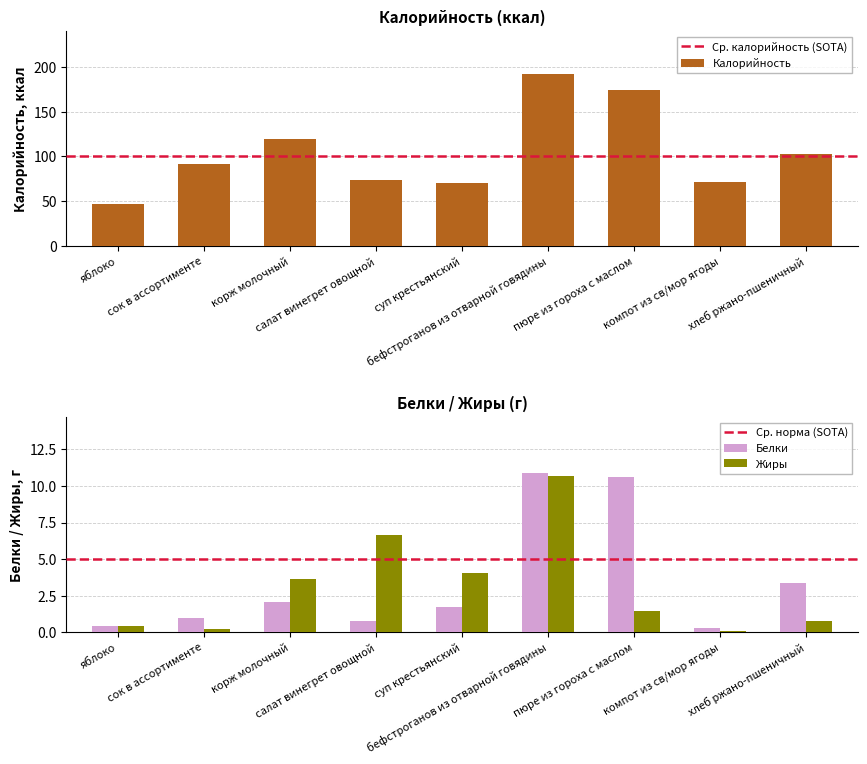

Is it true that Жиры equals 1.4 at пюре из гороха с маслом?

True